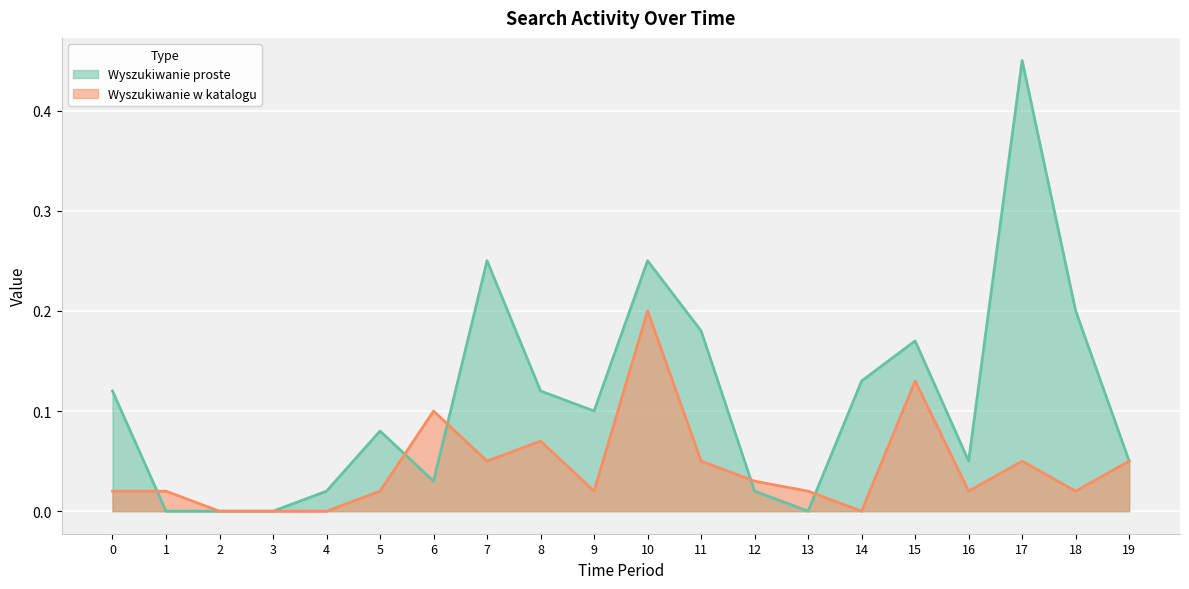

The Wyszukiwanie w katalogu series shows 0.1 at 19. True or false?

True